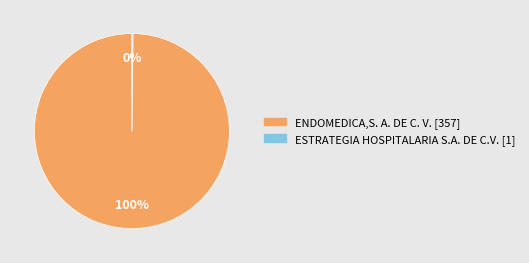

Is there a majority slice in this chart?

Yes